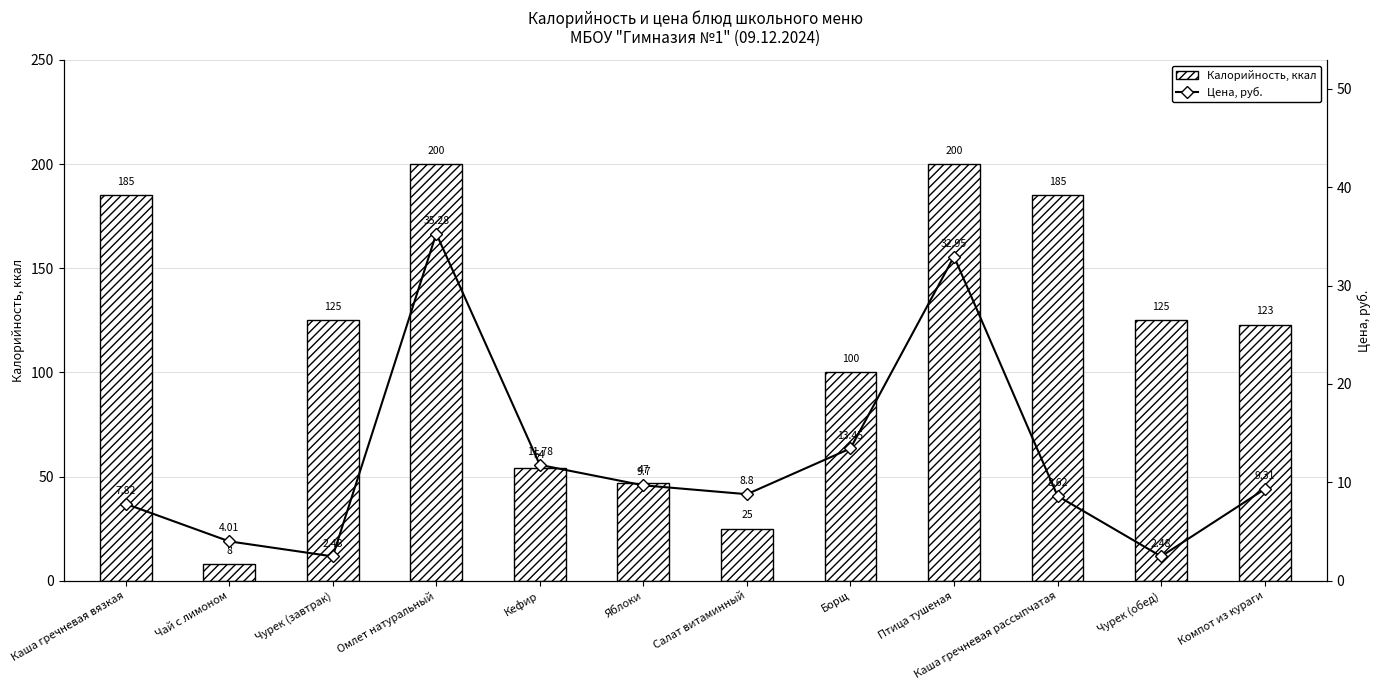

At which label is Цена, руб. closest to 18?

Борщ